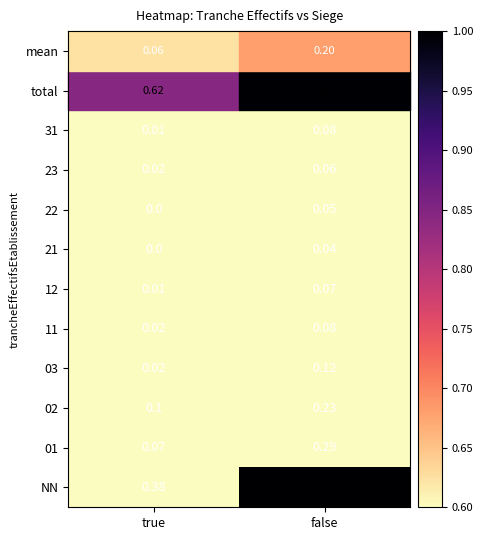

At which label is 11 closest to 0?

true